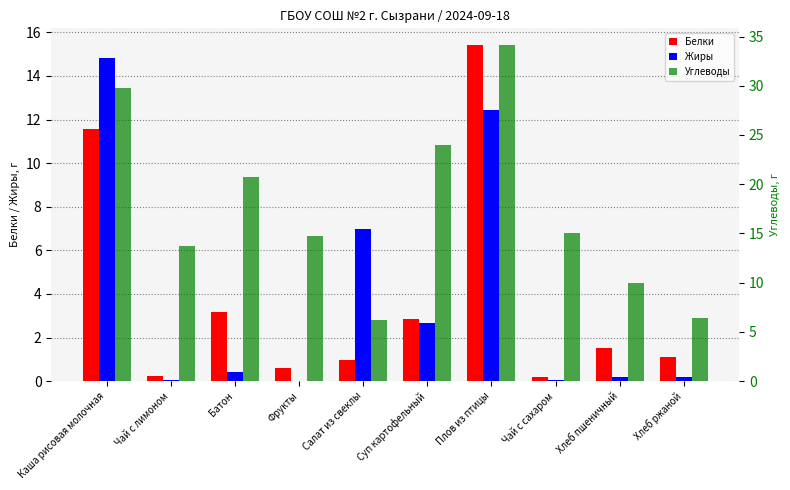

What is the total value across all series at Каша рисовая молочная?

56.2